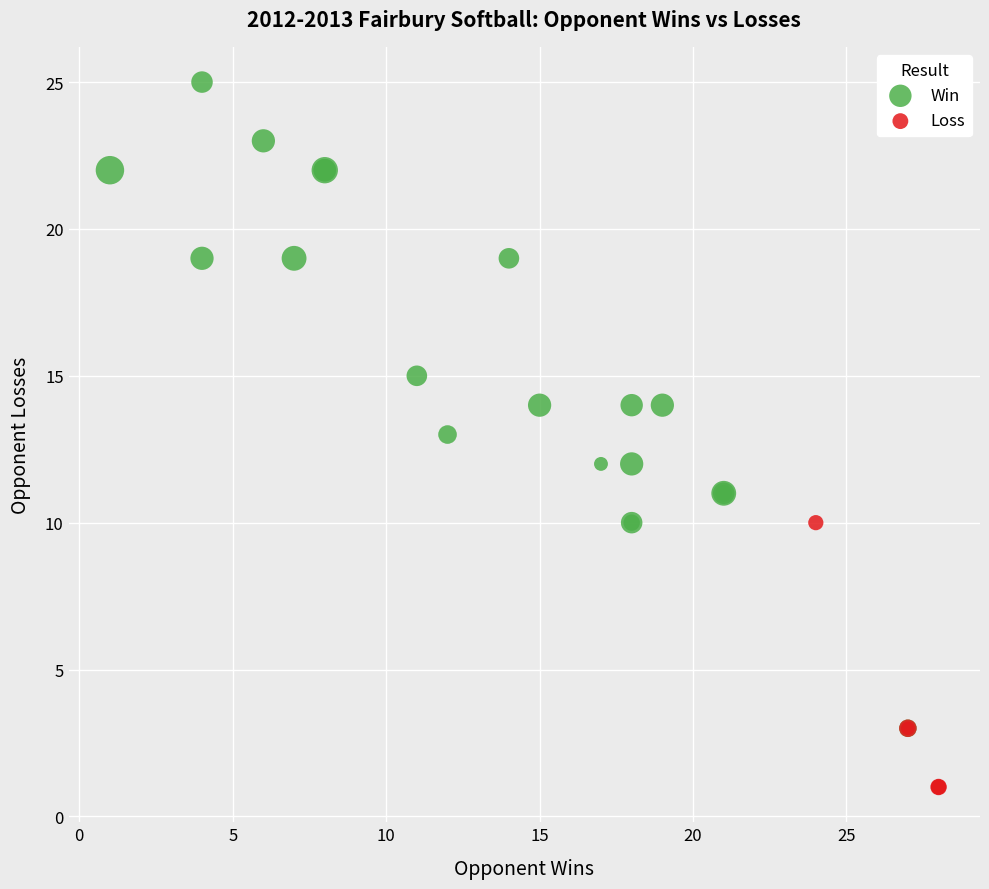

Which series has the largest Y range (max minus min)?

Win